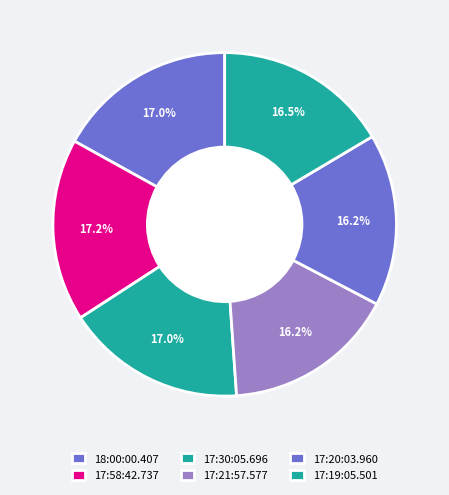

To the nearest percent, what is the difference between the 18:00:00.407 and 17:20:03.960 slice percentages?

1%